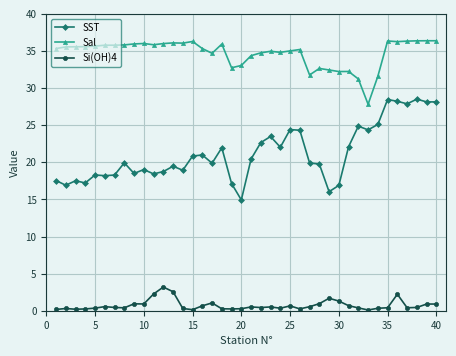

What is the difference between the second highest and minimum values in the Si(OH)4 series?

2.5